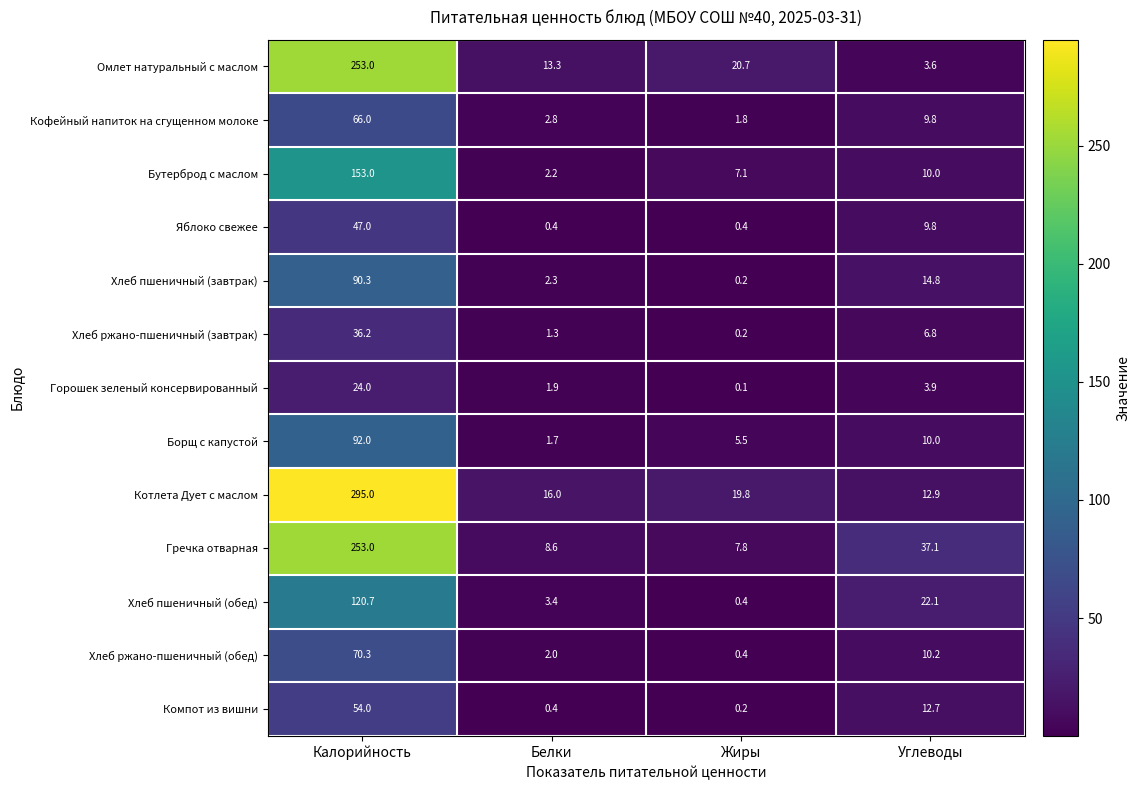

At which label is Бутерброд с маслом closest to 77?

Углеводы